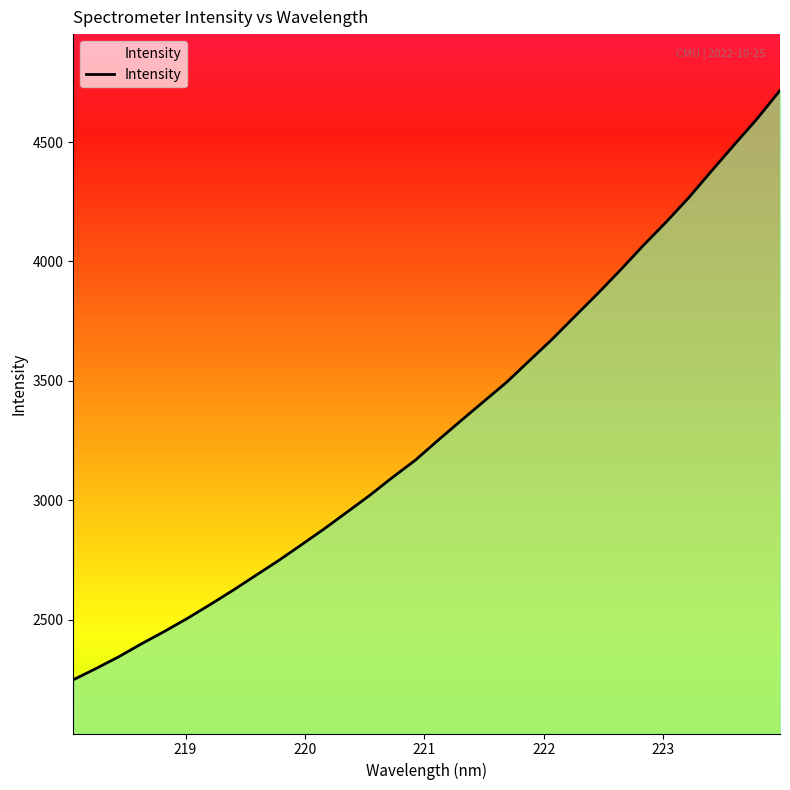

What is the difference between the maximum and minimum values?

2467.2